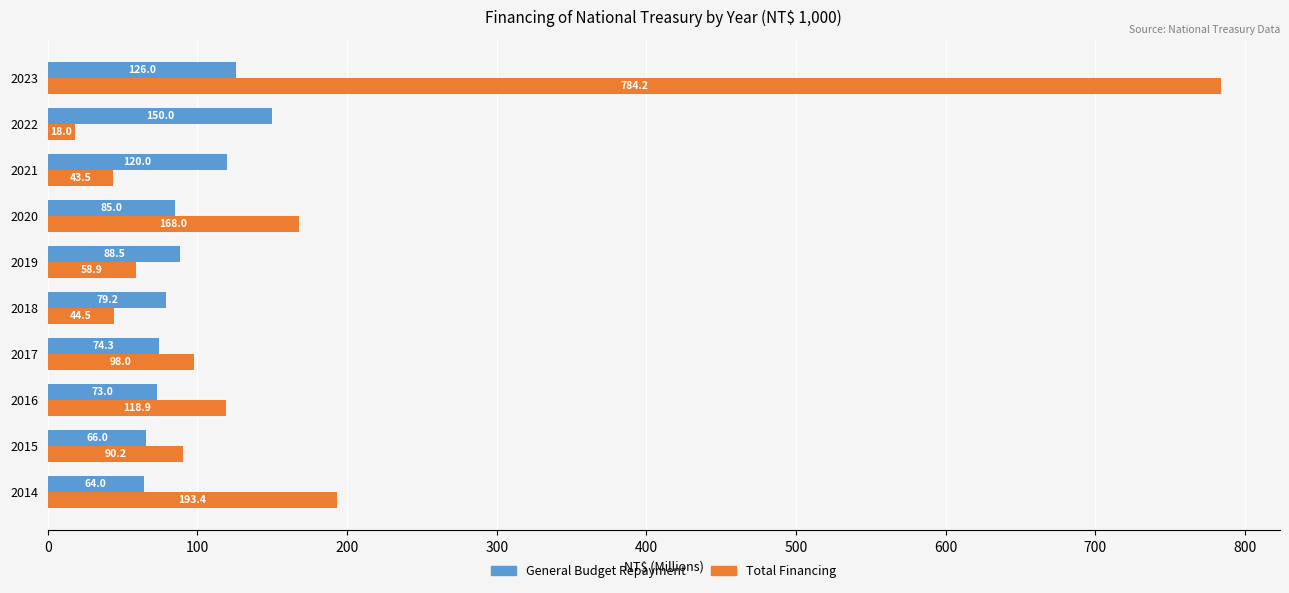

What is the difference between the highest and lowest values at 2018?

34.7